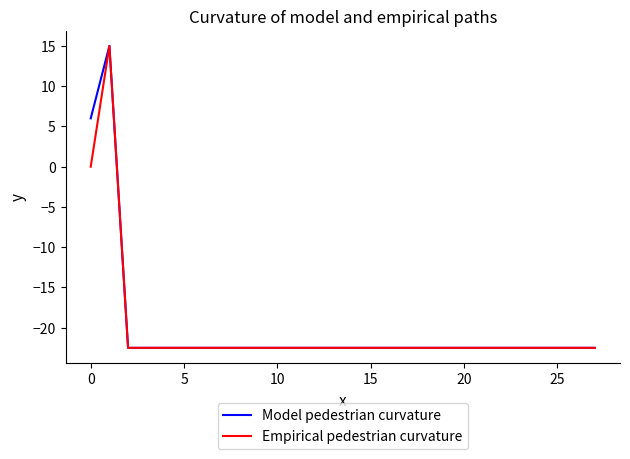

What is the smallest value displayed?

-22.5